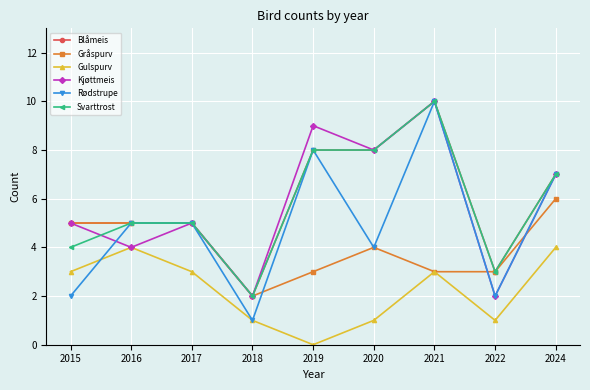

Count the number of categories in the chart.

9